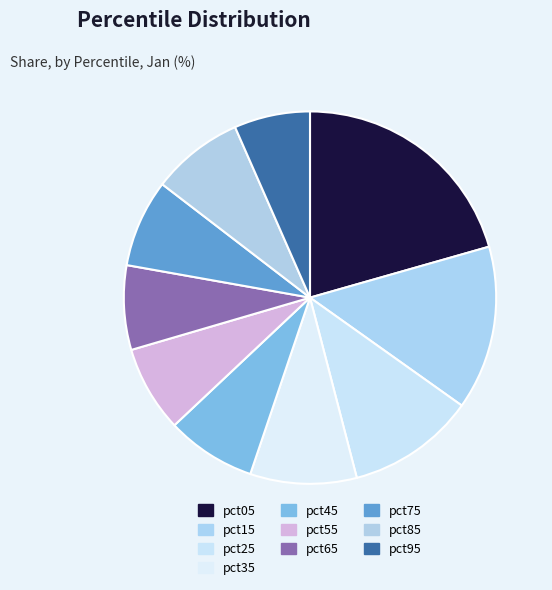

To the nearest percent, what portion does pct55 represent?

7%